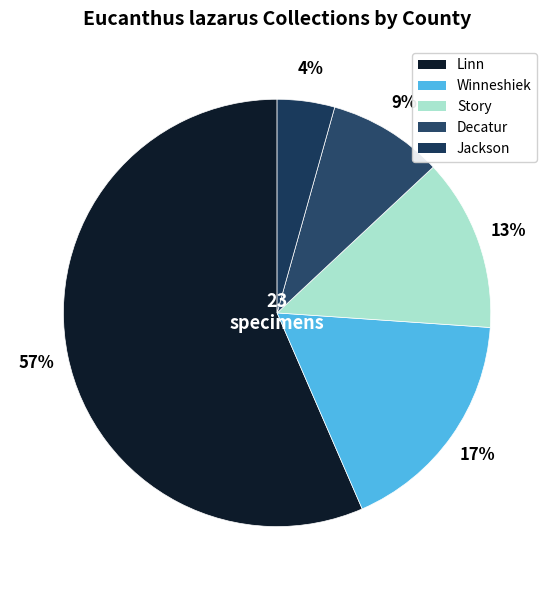

What is the change in value from Linn to Decatur?

-11